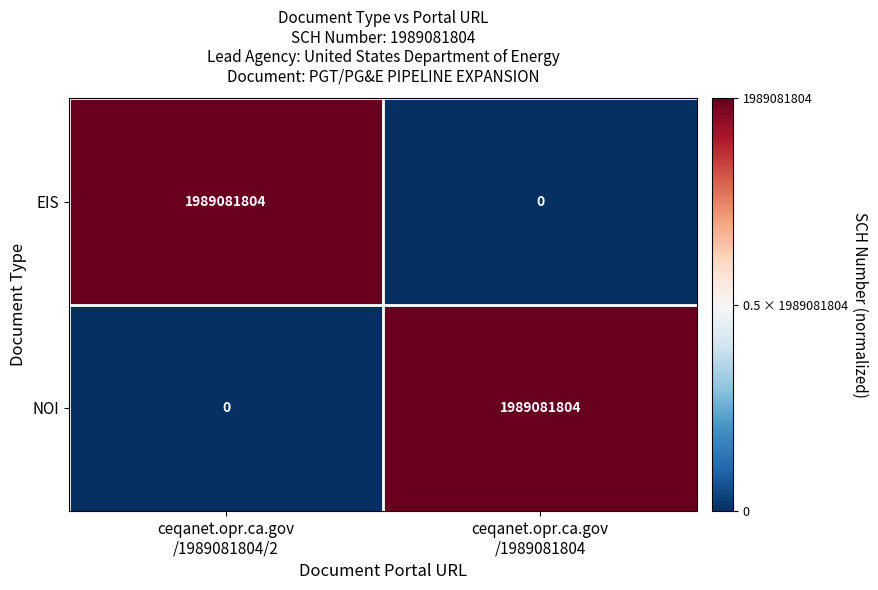

What is the maximum value shown in the chart?

1989081804